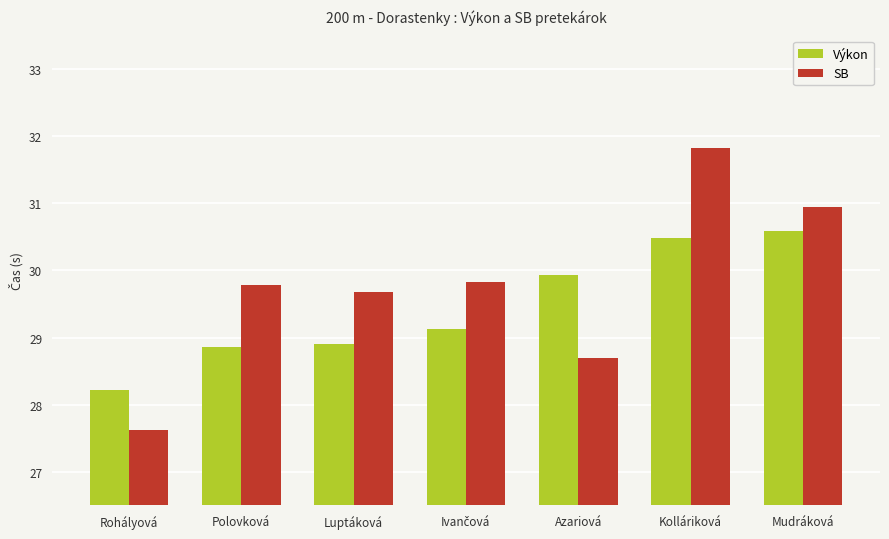

At which label does SB first exceed 29?

Polovková